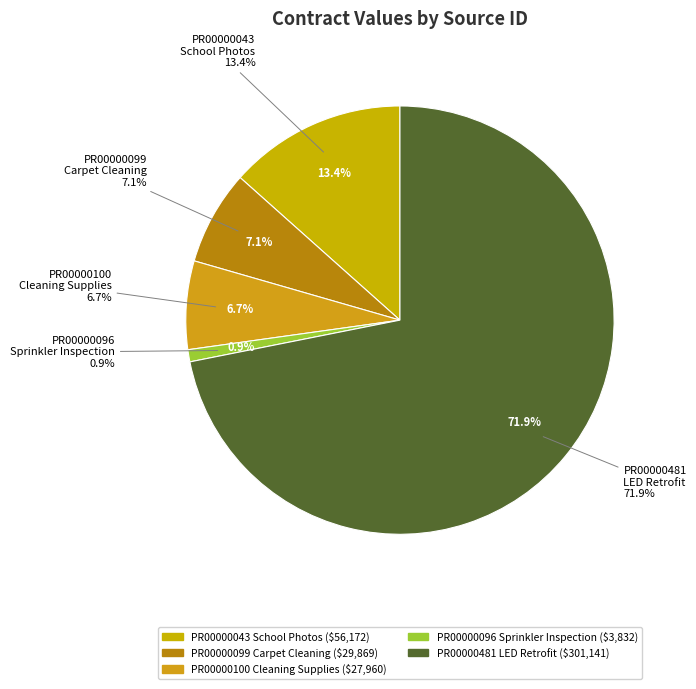

Which slice is the largest?

PR00000481
LED Retrofit